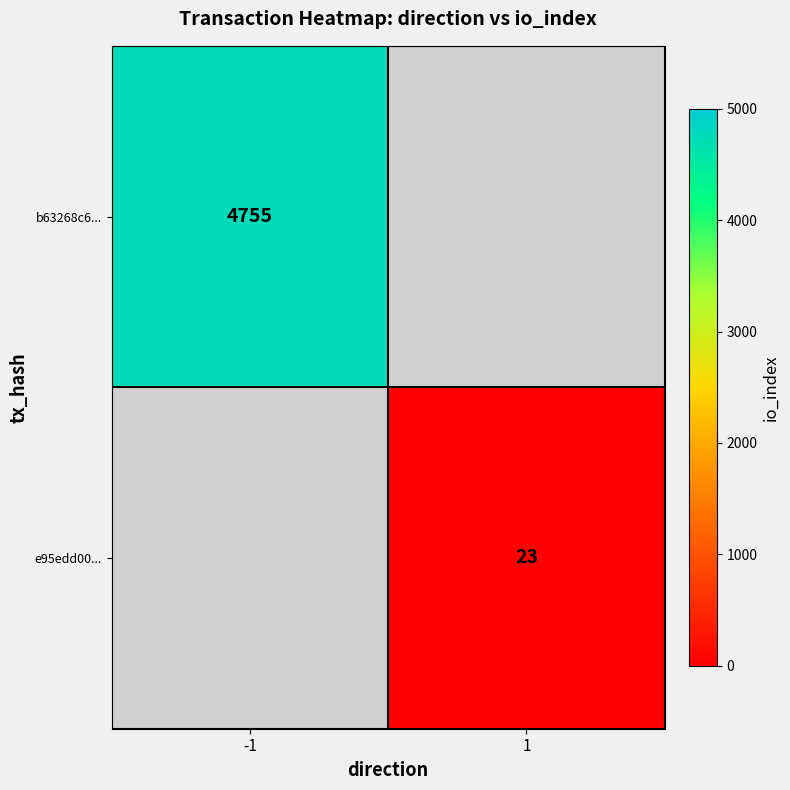

Which category has the lowest value across all series?

1